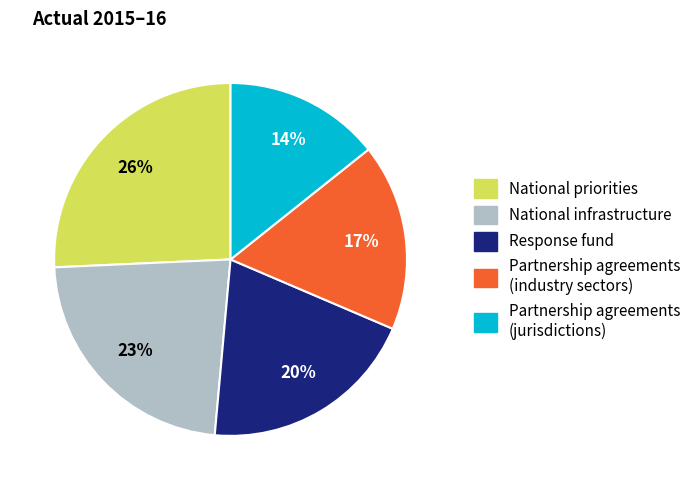

Is there a majority slice in this chart?

No